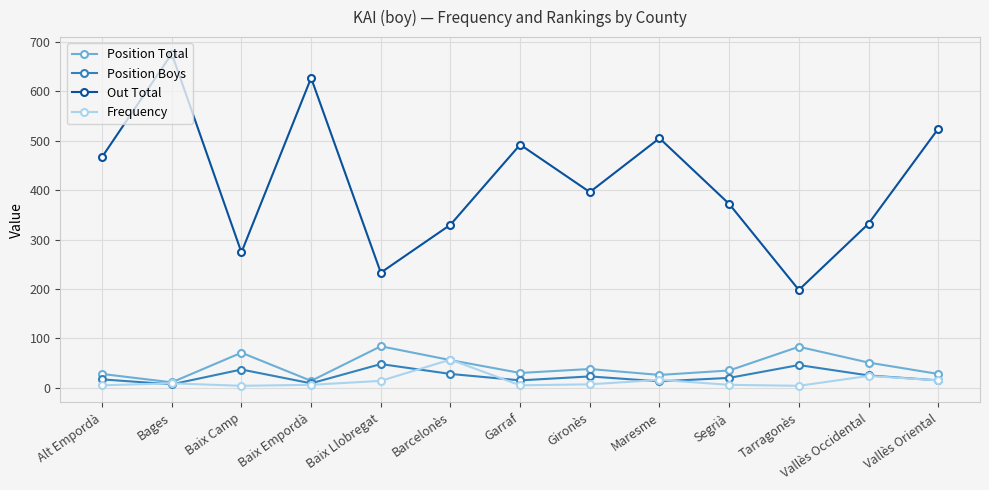

True or false: Frequency has more than 1 points higher than both neighbors.

True